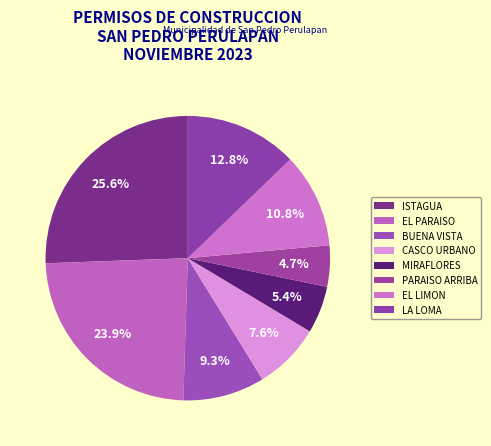

True or false: ISTAGUA accounts for 26% of the total.

True